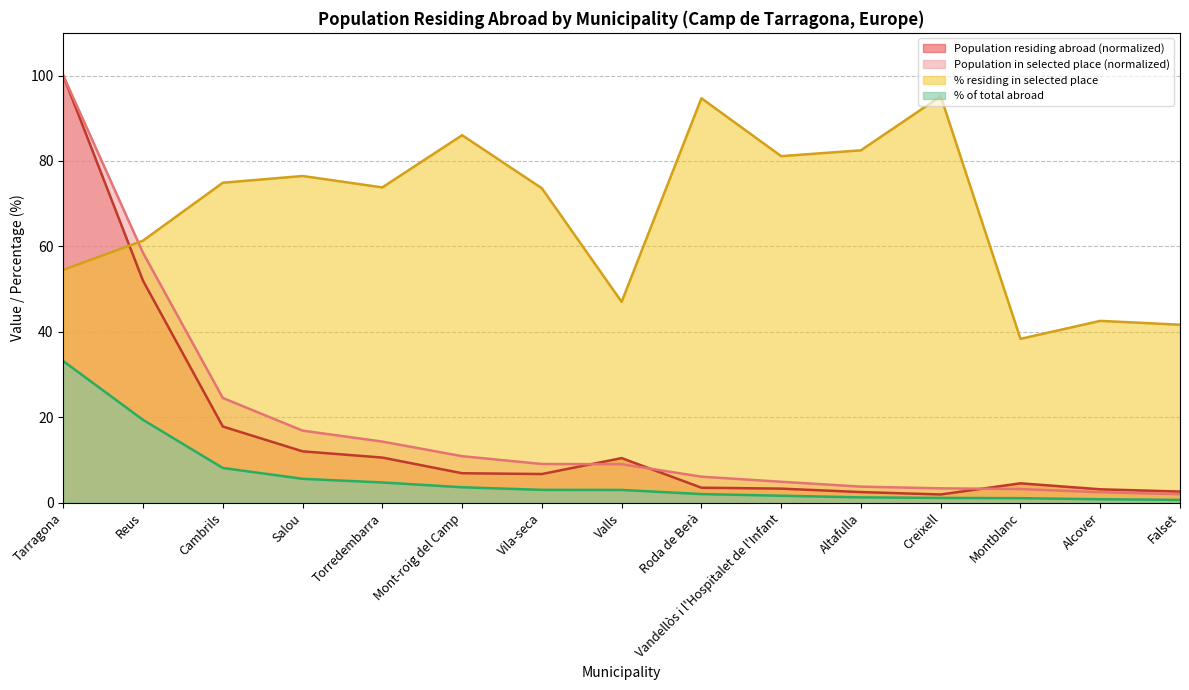

True or false: Population residing abroad has a value of 11.6 at Vila-seca.

False